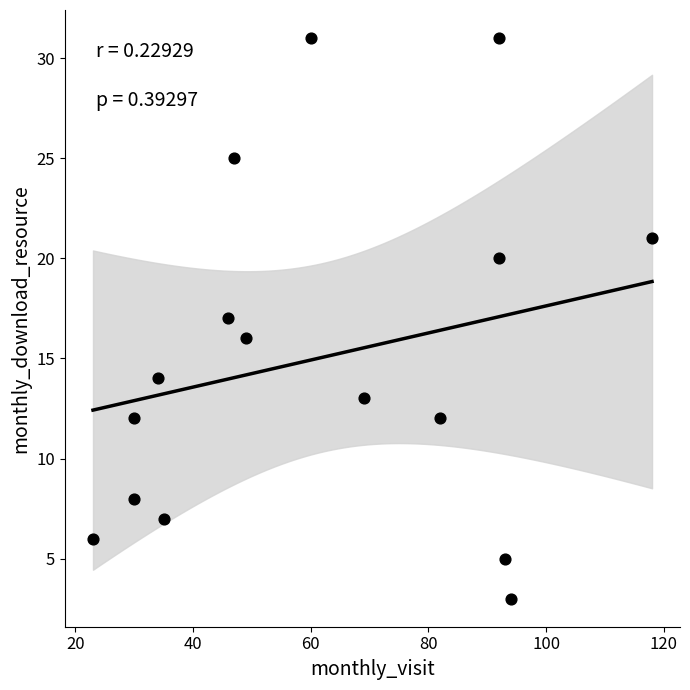

What is the range of Y values (max minus min)?

28